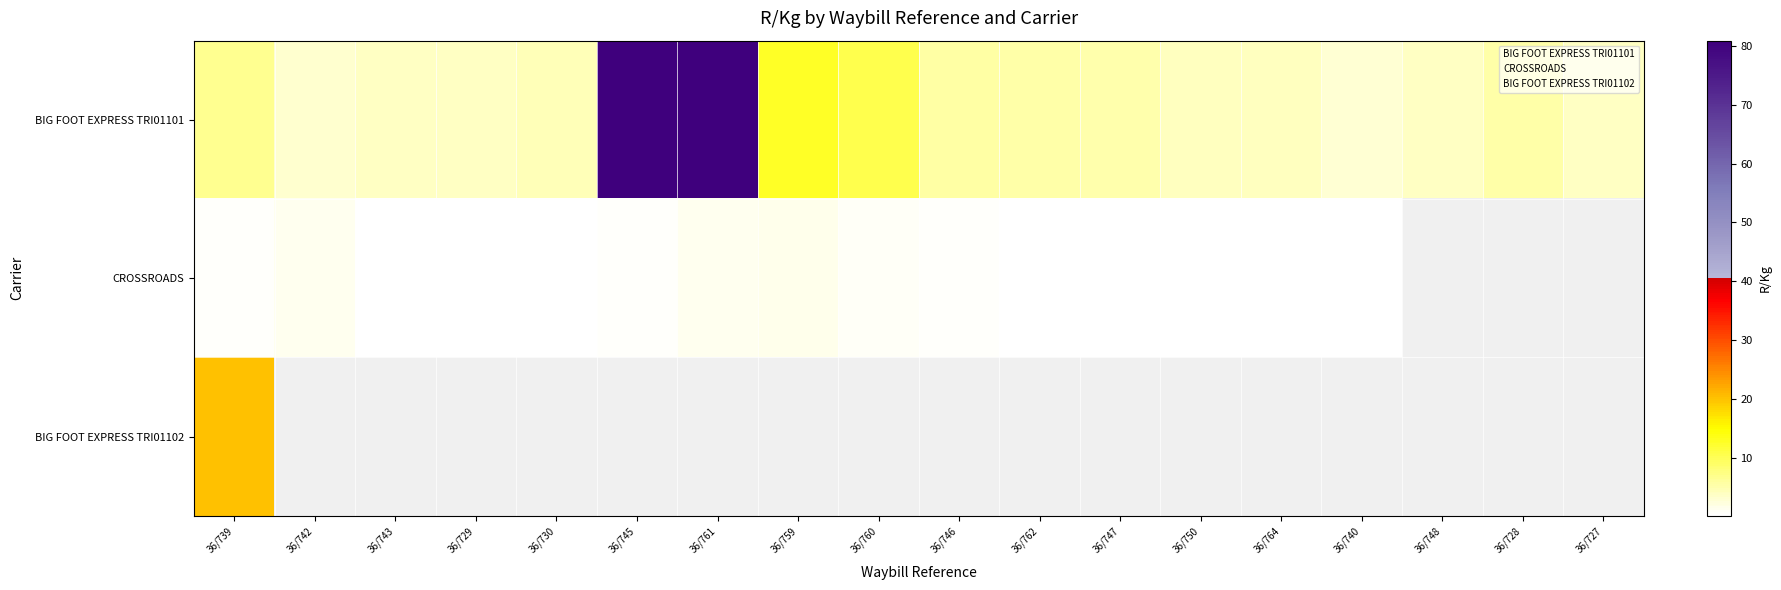

Is the value of BIG FOOT EXPRESS TRI01101 at 36/730 greater than the value of BIG FOOT EXPRESS TRI01102 at 36/728?

Yes